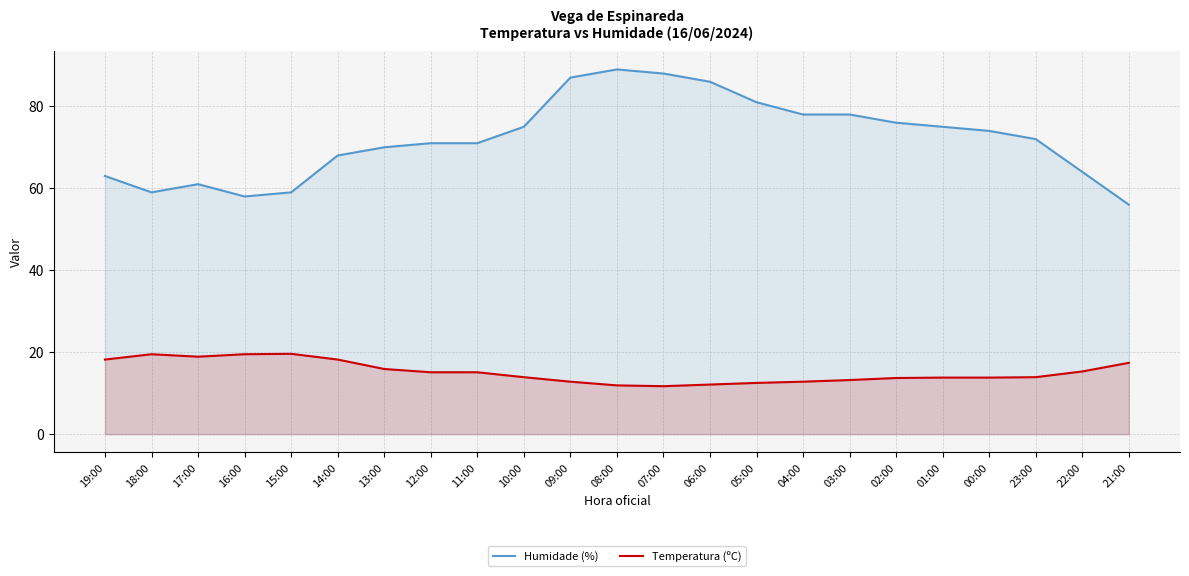

What is the minimum value for Humidade (%)?

56.0